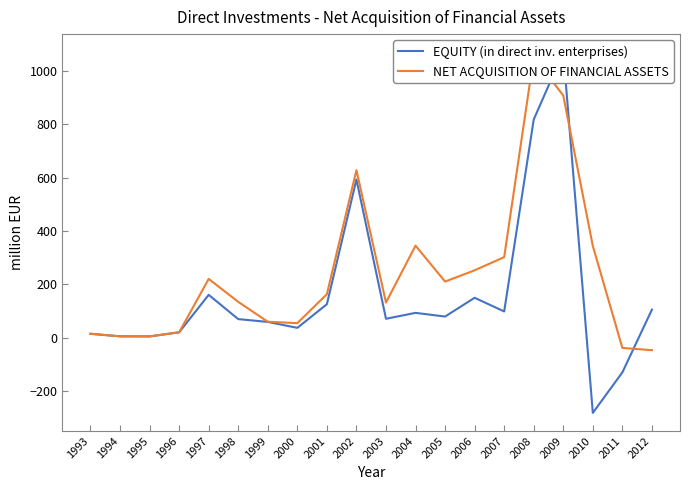

How many positive values does the NET ACQUISITION OF FINANCIAL ASSETS series have?

18